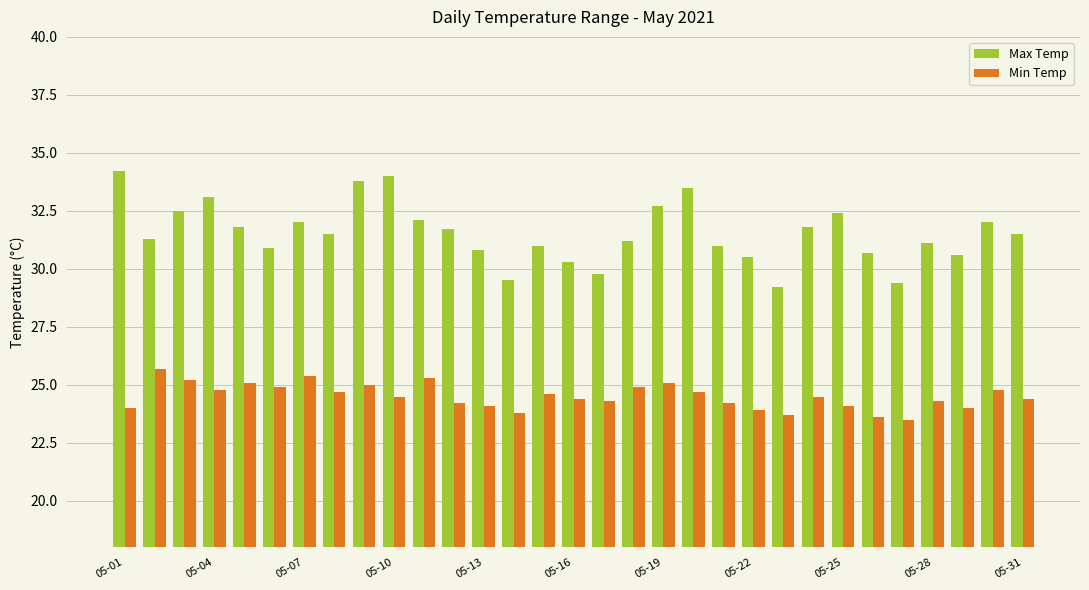

What is the minimum value shown in the chart?

23.5